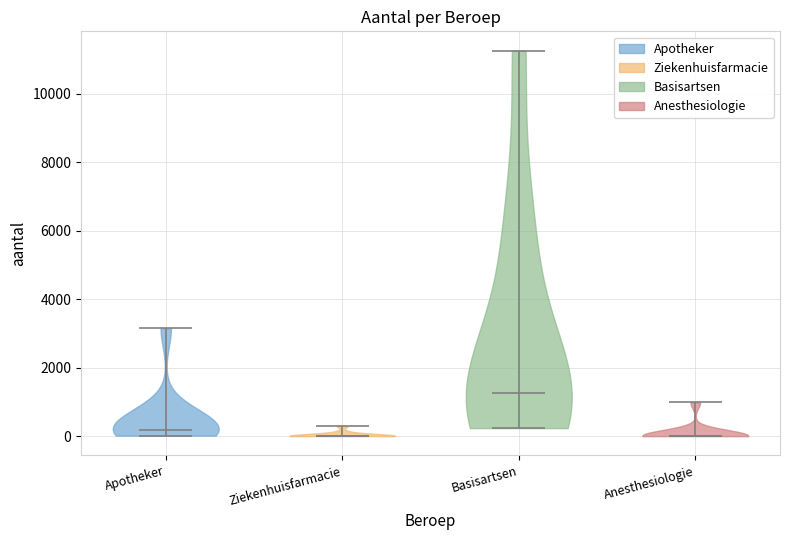

Reading left to right, read every violin against the y-axis: where its median line is, and the lowest and highest points it reaches. The values are not printed on the chart, so give them approximately, as read against the axis.

Apotheker: median line 200, lowest point 0, highest point 3200
Ziekenhuisfarmacie: median line 0, lowest point 0, highest point 400
Basisartsen: median line 1200, lowest point 200, highest point 11200
Anesthesiologie: median line 0, lowest point 0, highest point 1000